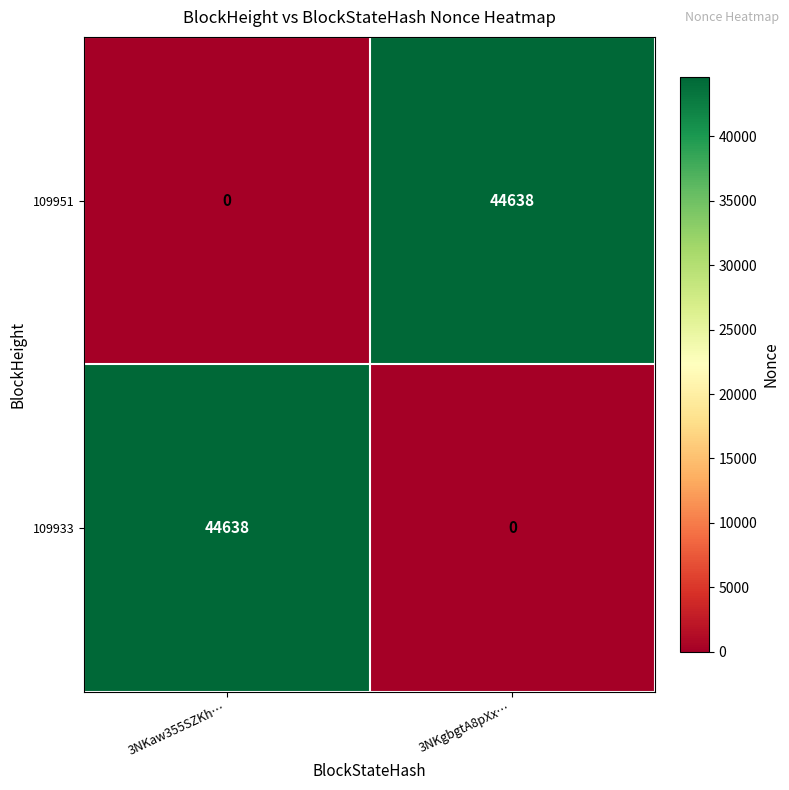

What is the difference between the maximum and minimum values in the 109951 series?

44638